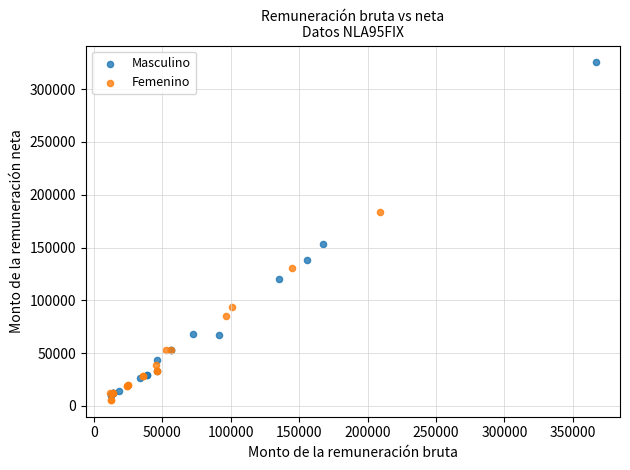

Which series reaches the maximum Y coordinate?

Masculino